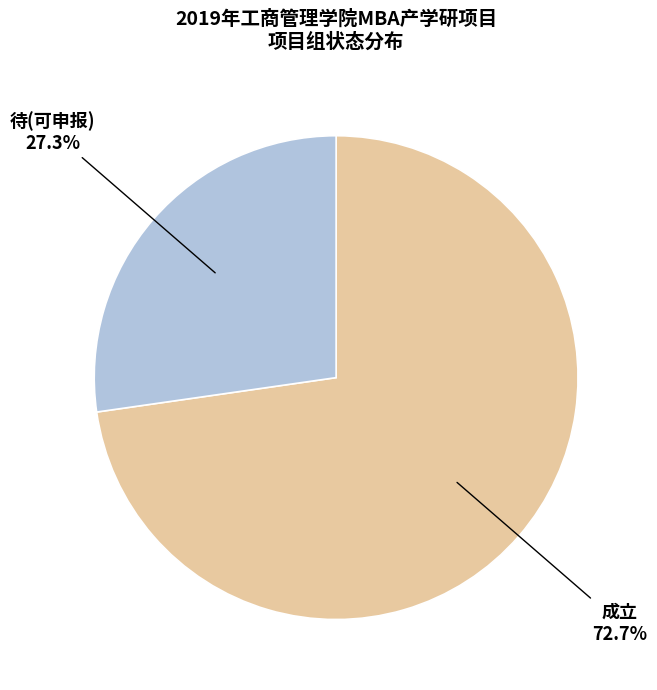

Which slice is the largest?

成立